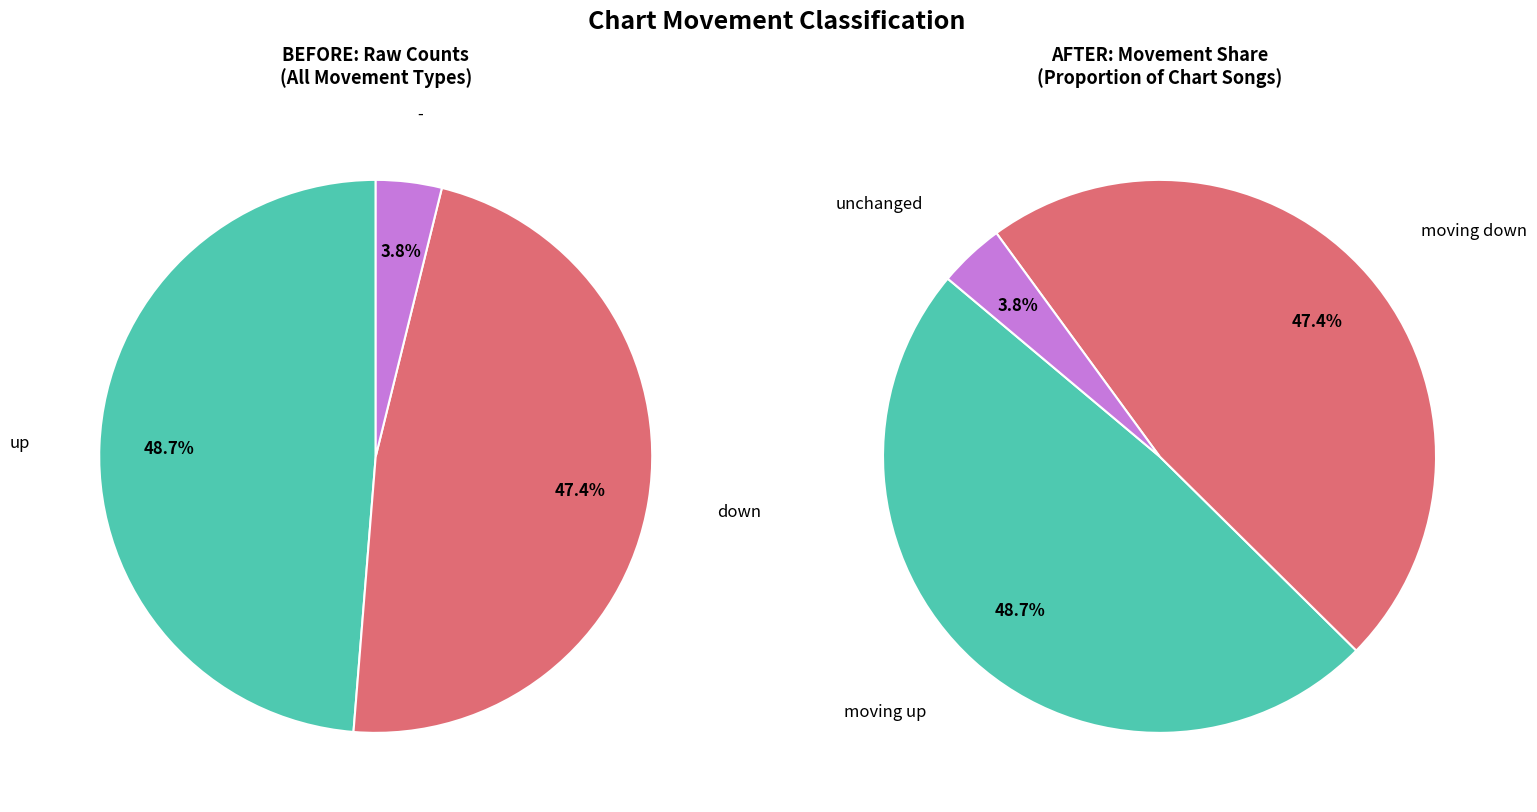

What percentage is the up slice, to the nearest percent?

49%